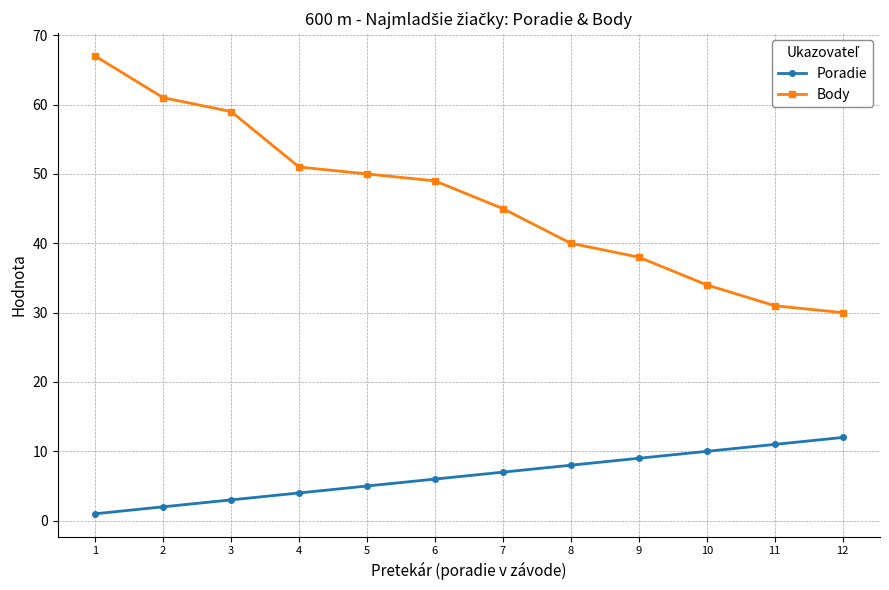

Is it true that Body equals 34 at 10?

True